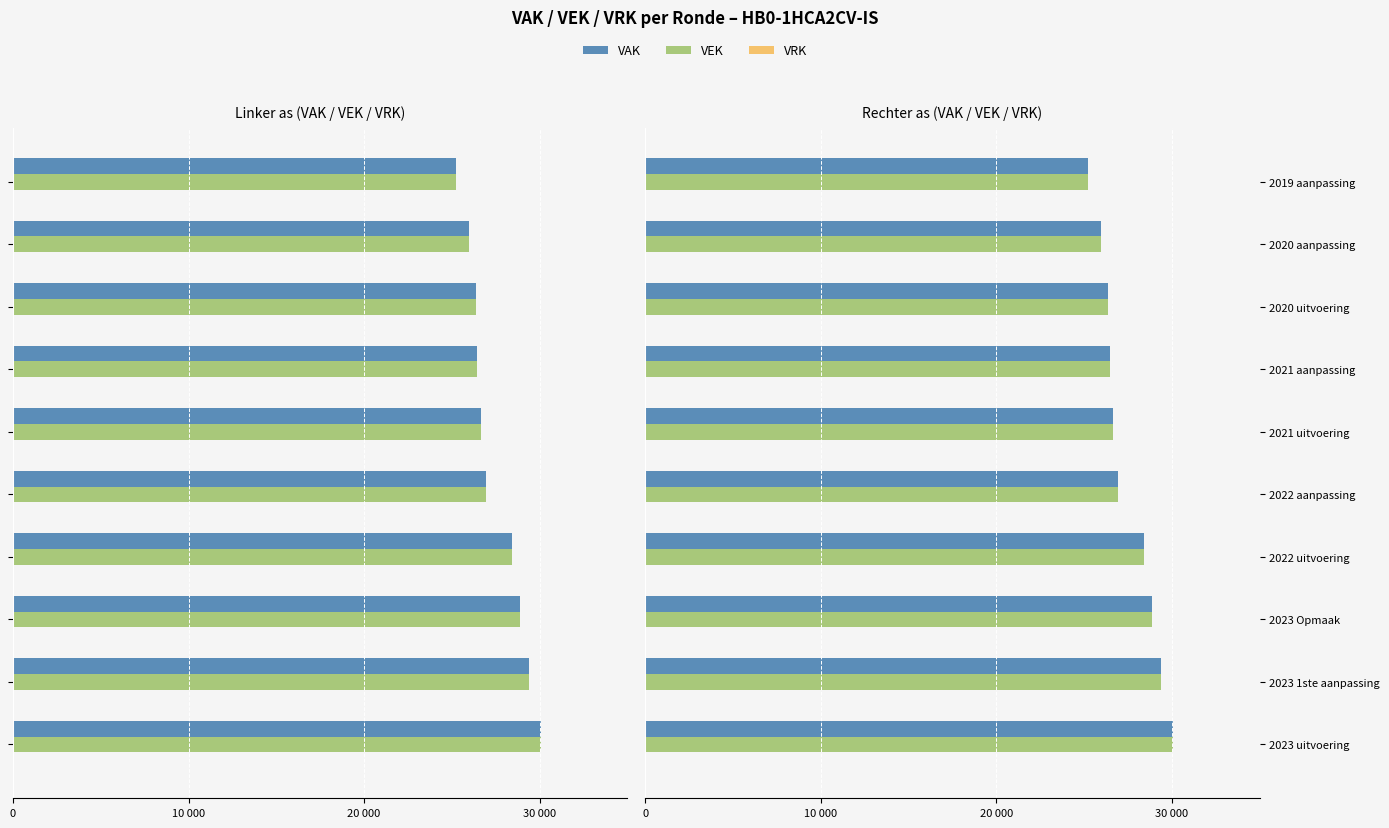

What is the highest value of the VAK series?

30066.0